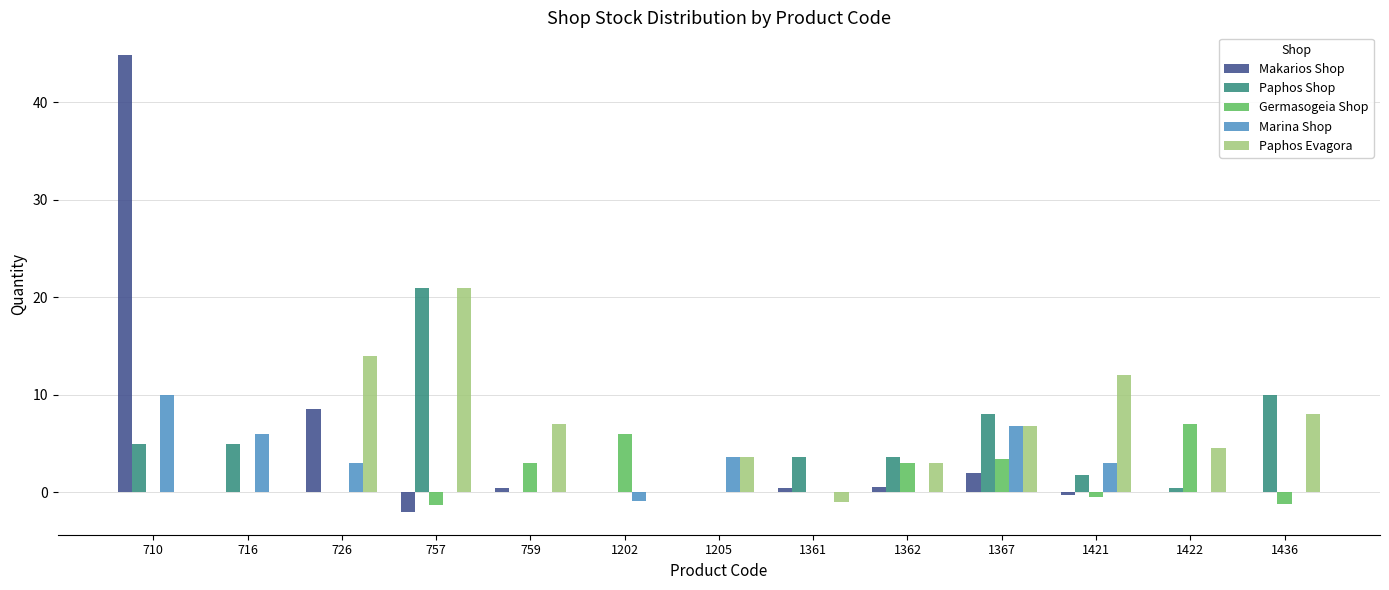

What is the total value across all series at 757?

38.8